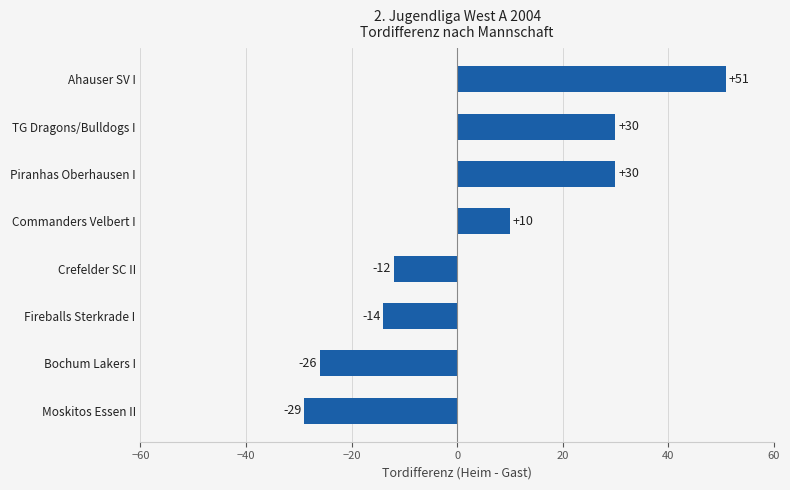

Count the number of data series in this chart.

1